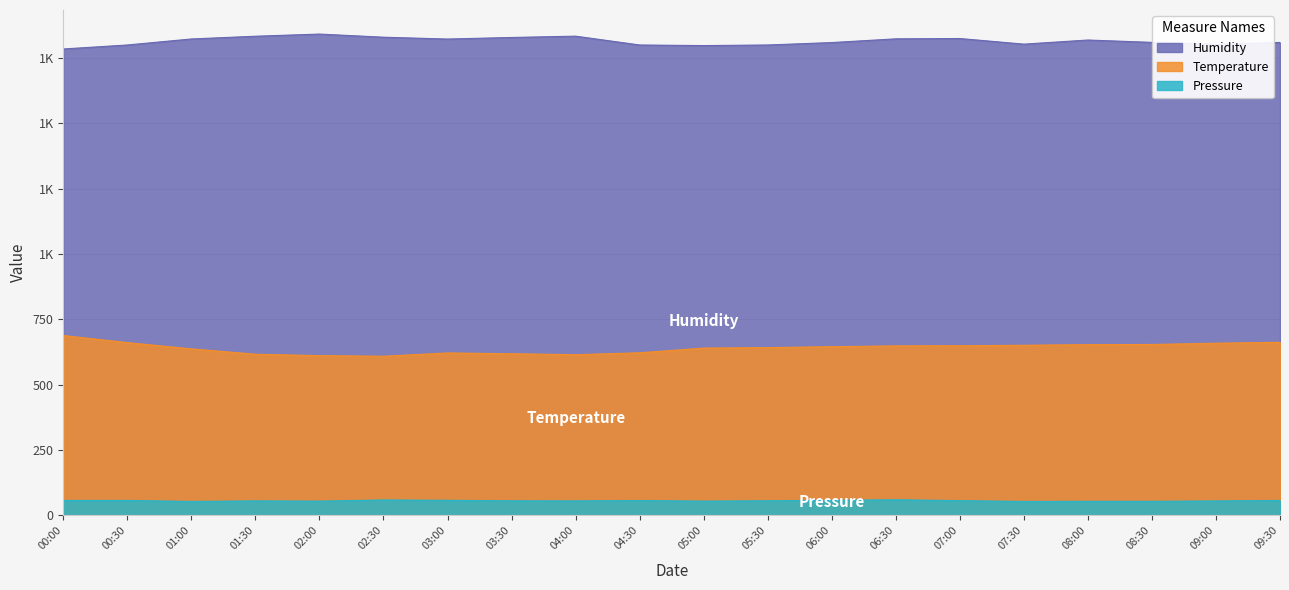

What is the approximate value of Pressure at 07:30?

53.6